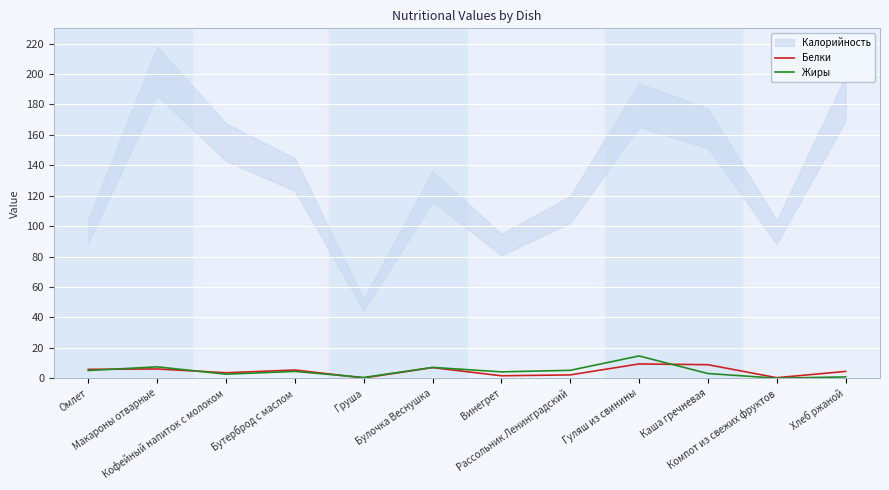

What is the highest value of the Белки series?

9.4